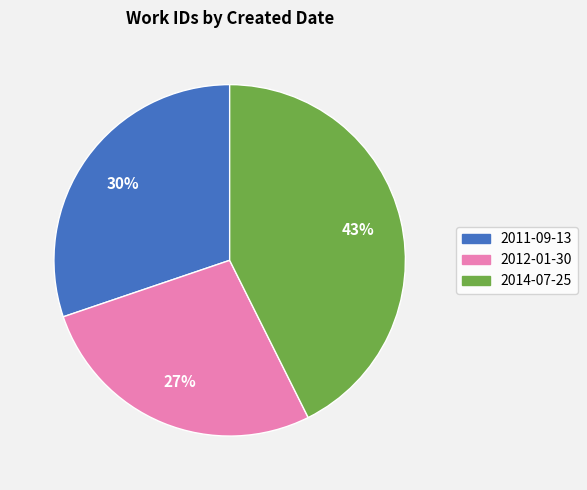

To the nearest percent, what is the combined percentage of 2014-07-25 and 2012-01-30?

70%